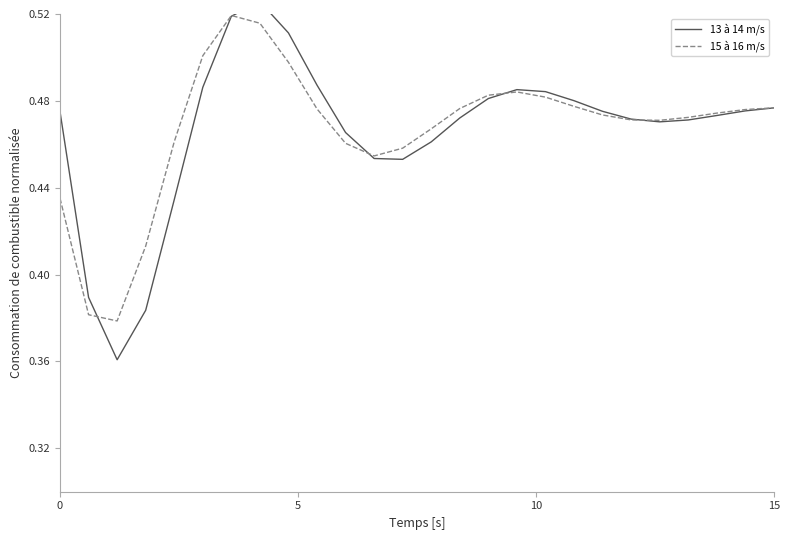

At how many categories does at least one series exceed 0?

26